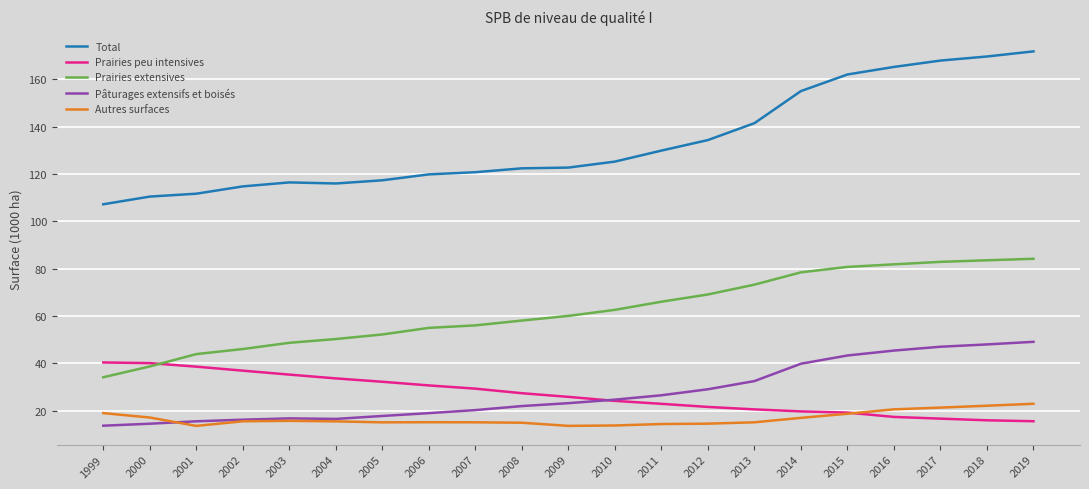

At 2019, list the series in order from largest to smallest.

Total, Prairies extensives, Pâturages extensifs et boisés, Autres surfaces, Prairies peu intensives